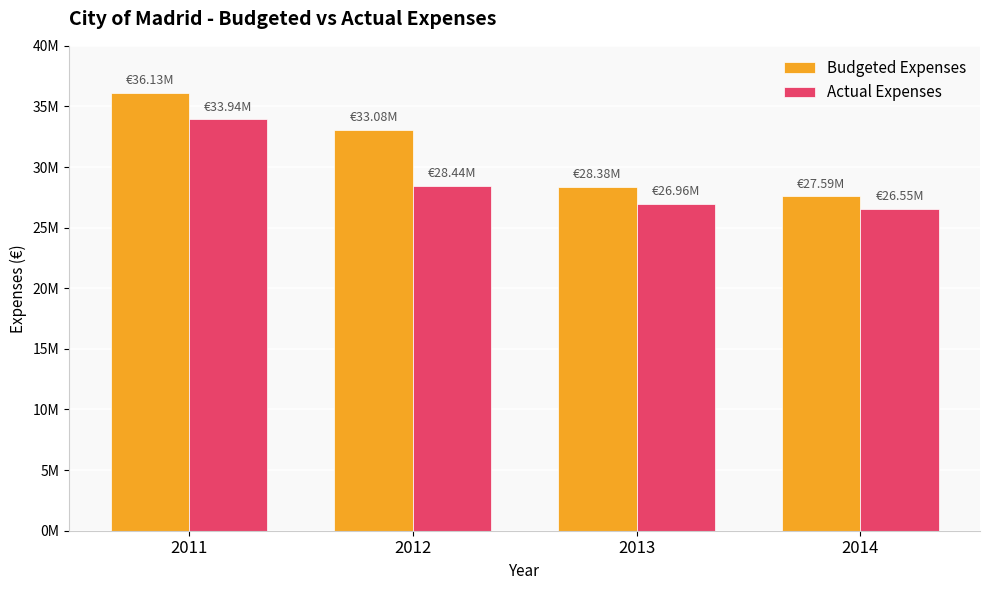

What are all the series names shown in the legend?

Budgeted Expenses, Actual Expenses